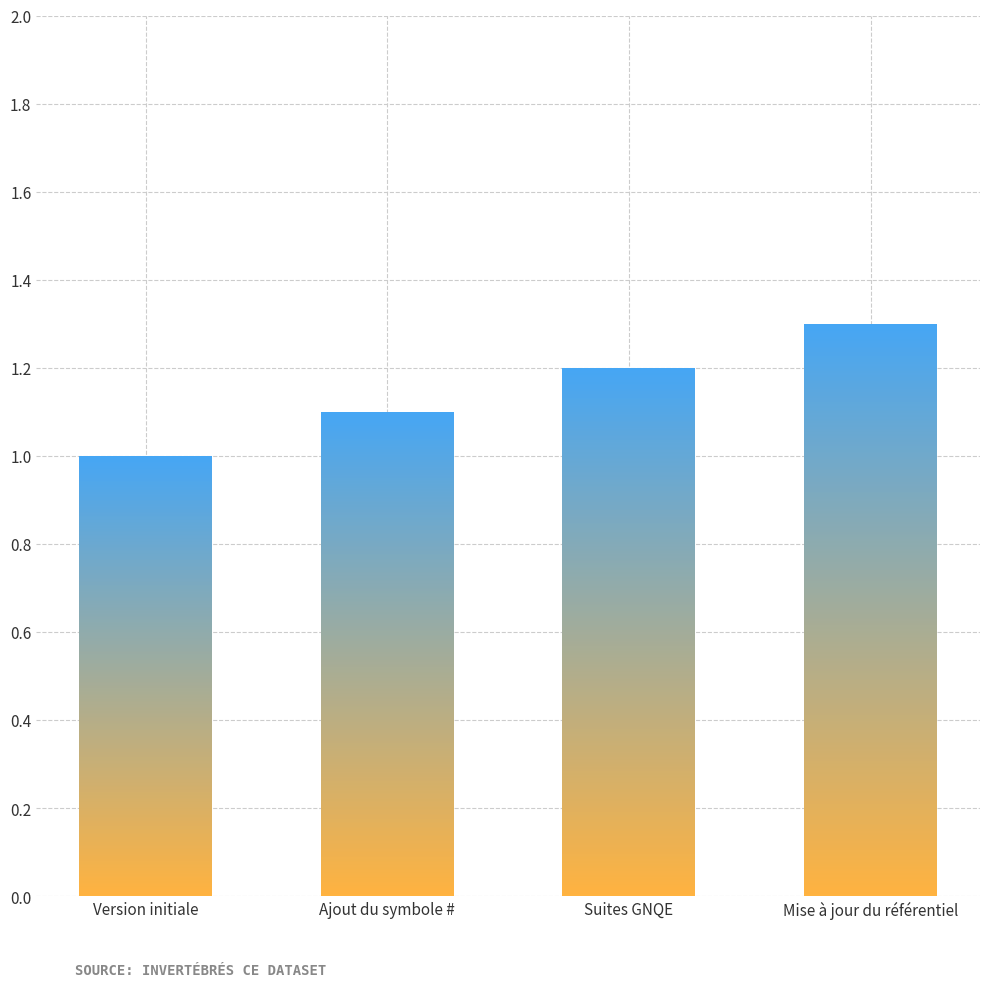

Approximately how many times larger is the value at Ajout du symbole # compared to Mise à jour du référentiel?

0.8